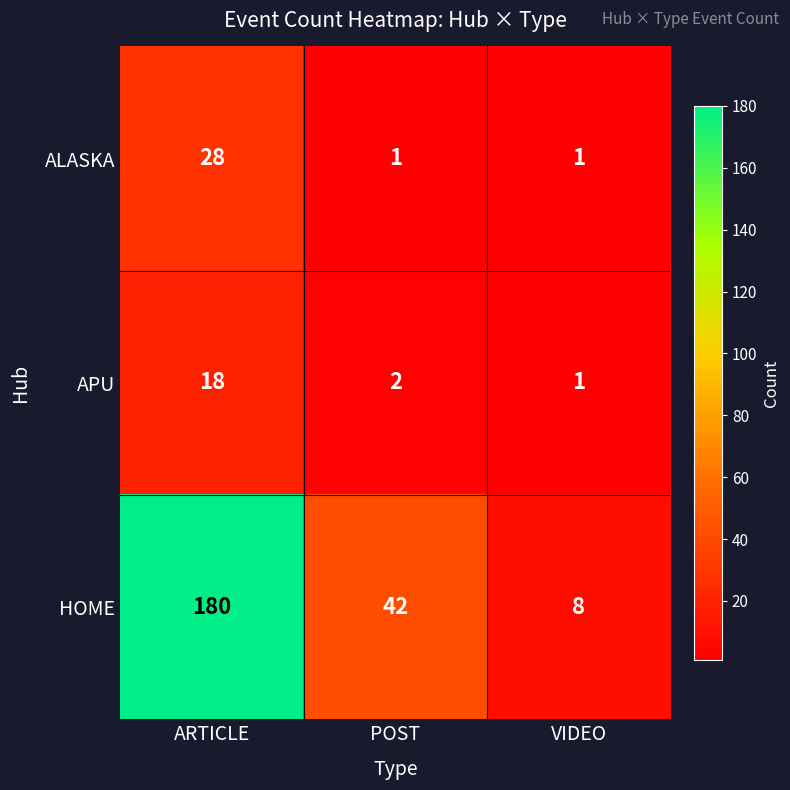

True or false: ALASKA has a value of 1 at POST.

True